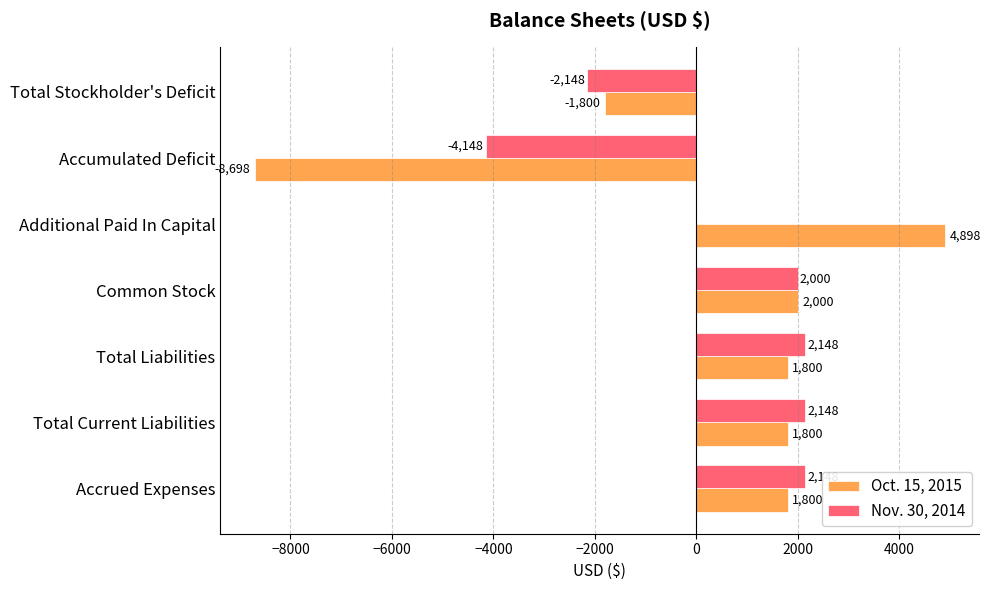

At which category does the chart reach its peak across all series?

Additional Paid In Capital